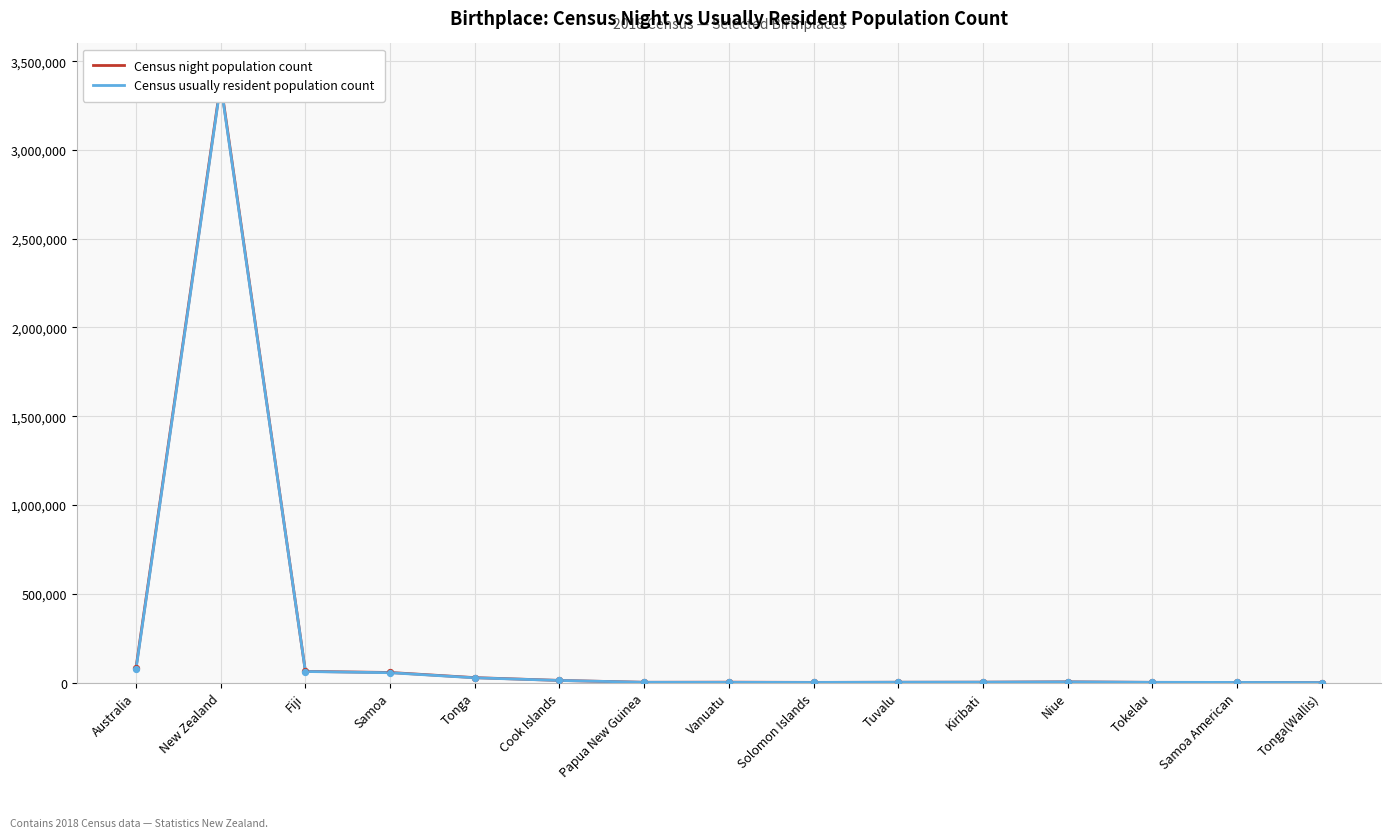

Which series has the widest spread of Y values?

Census night population count